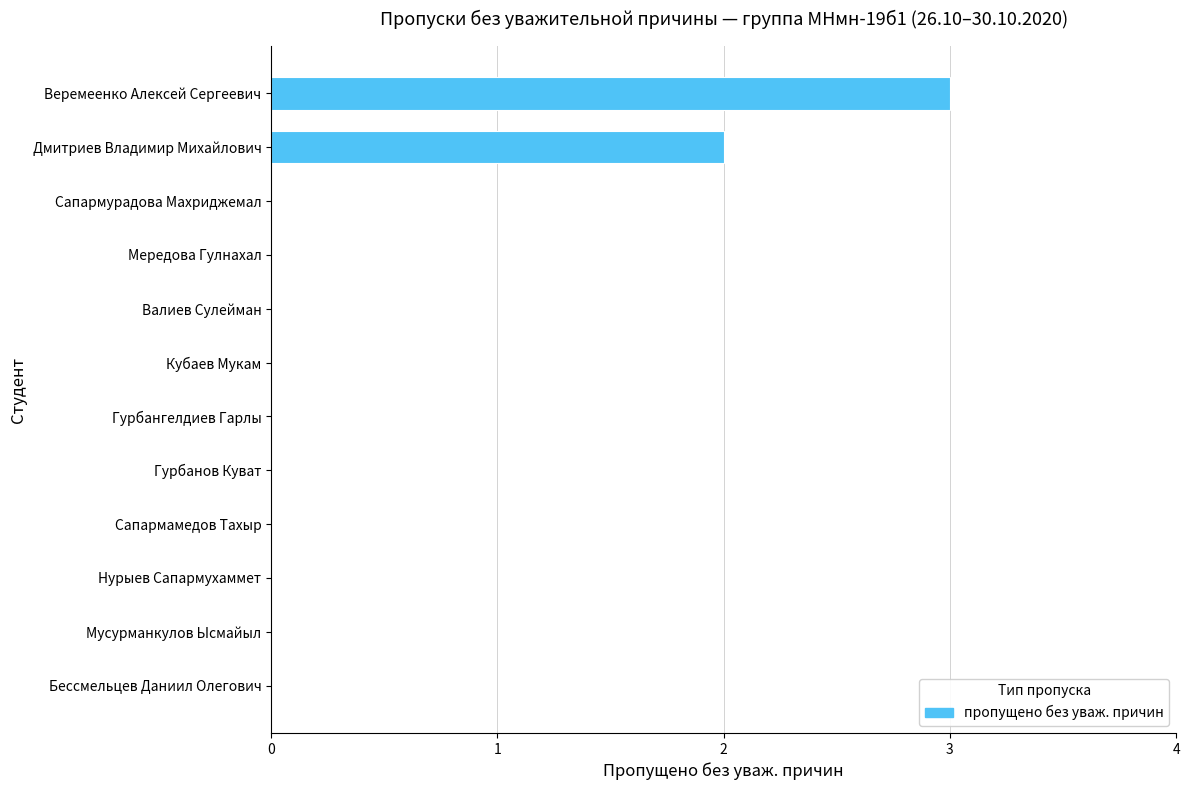

True or false: the data shows -2 at Гурбангелдиев Гарлы.

False